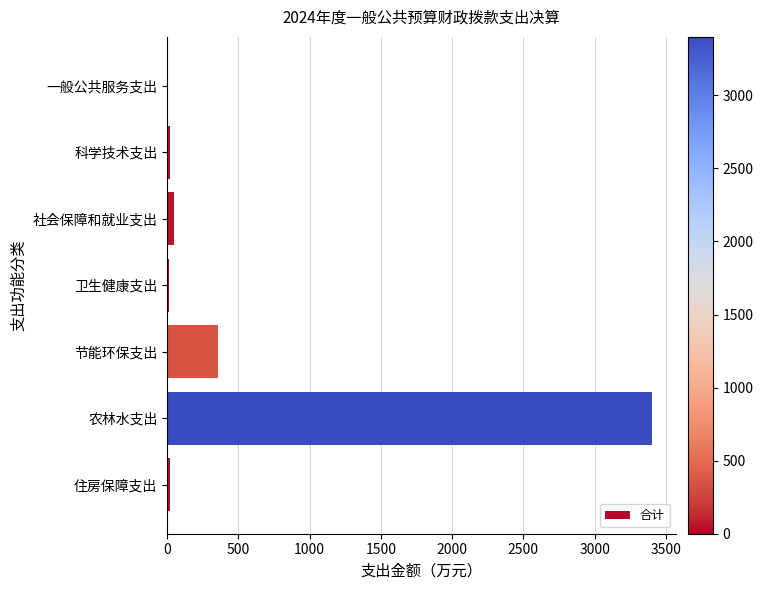

What is the sum of all values?

3848.7